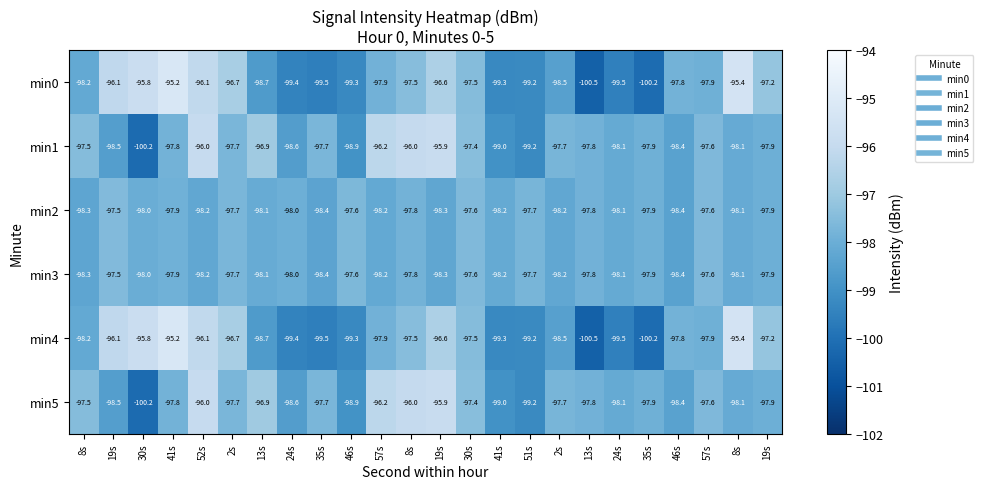

Which series has the largest total across all categories?

min1